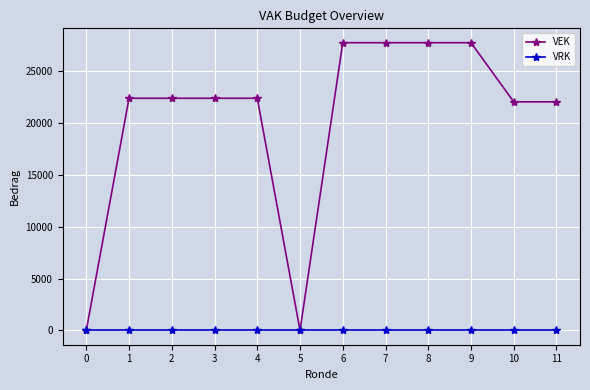

Rank the series by their maximum value, from highest to lowest.

VEK, VRK